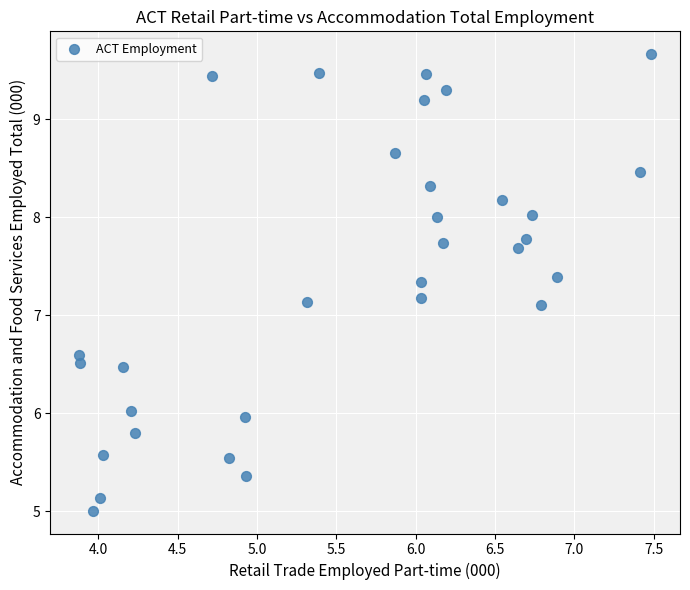

What is the range of Y values (max minus min)?

4.7